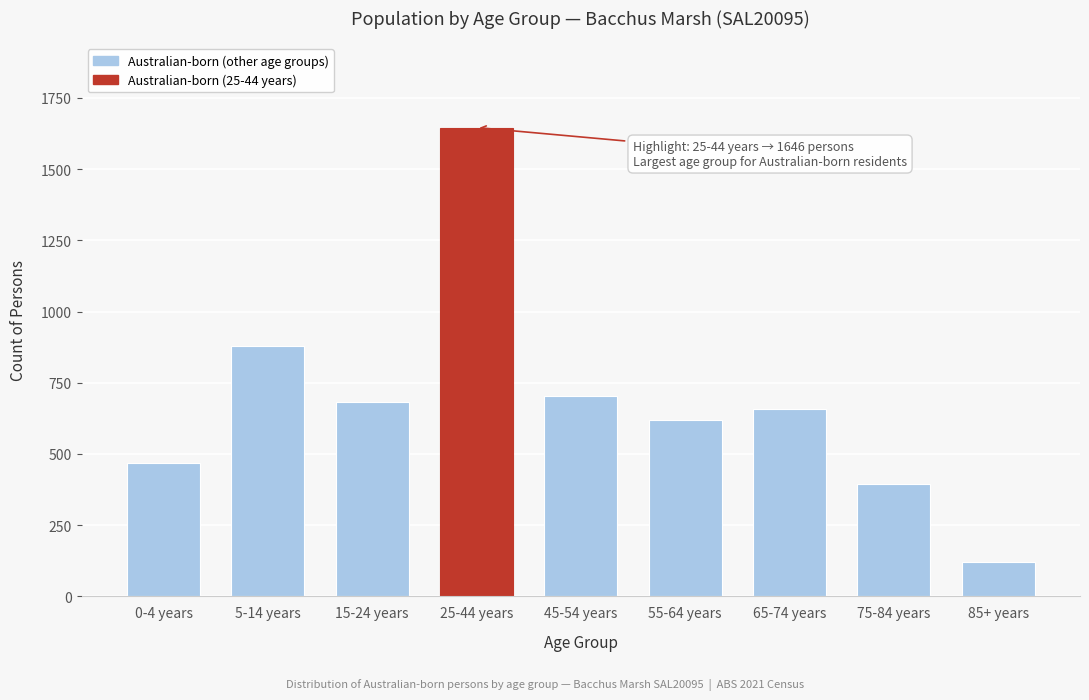

Reading left to right, extract all data points from this chart.

0-4 years=469	5-14 years=878	15-24 years=682	25-44 years=1646	45-54 years=702	55-64 years=619	65-74 years=658	75-84 years=393	85+ years=122